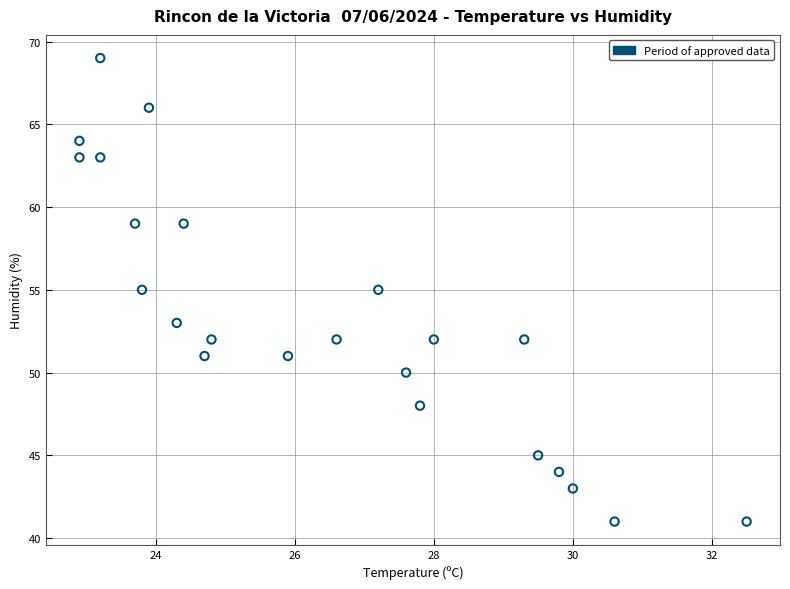

What is the range of Y values (max minus min)?

28